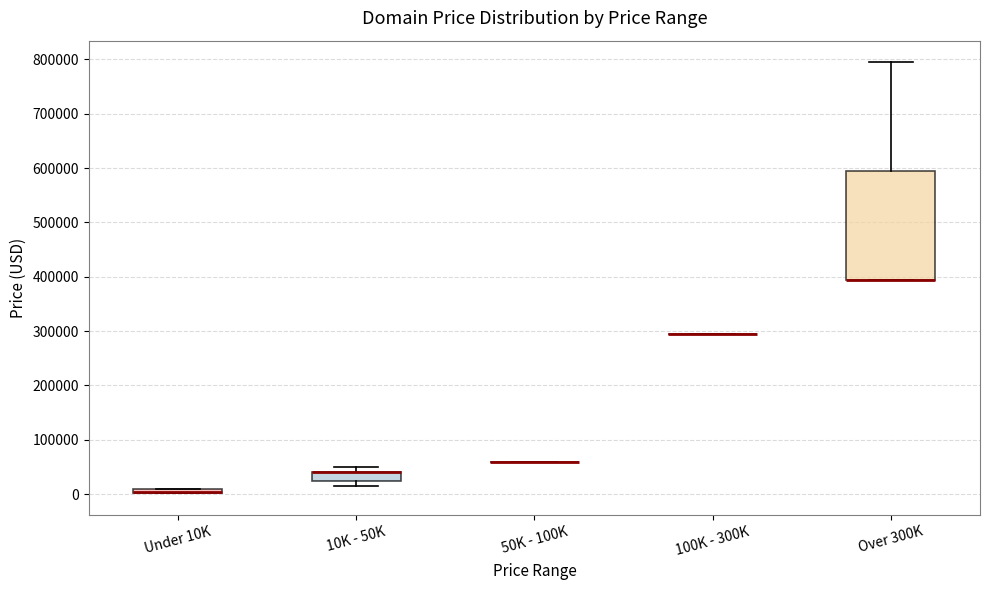

Which box is the tallest, from its lower edge to its upper edge?

Over 300K